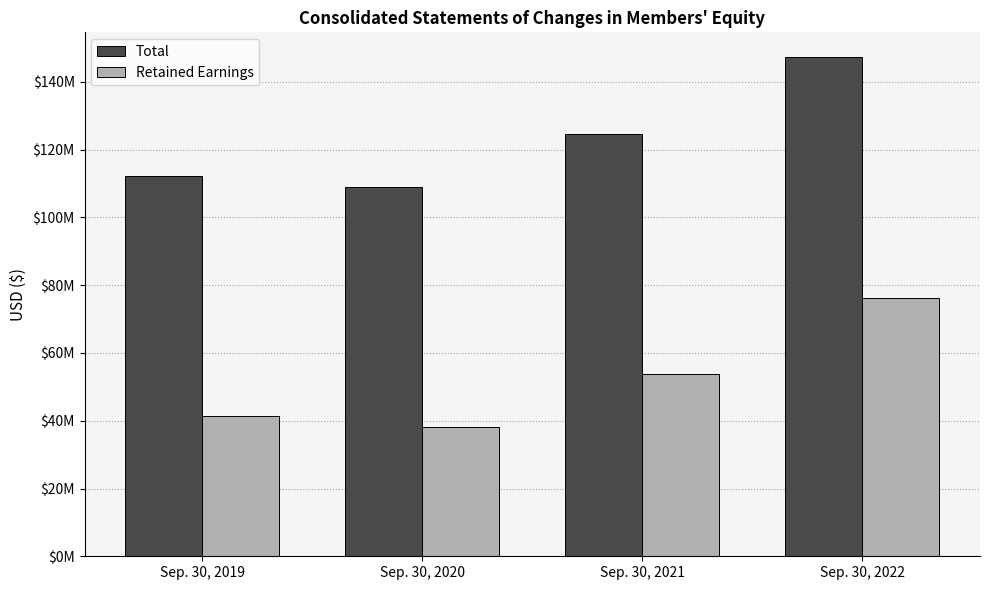

Rank the series at Sep. 30, 2020 from lowest to highest value.

Retained Earnings, Total